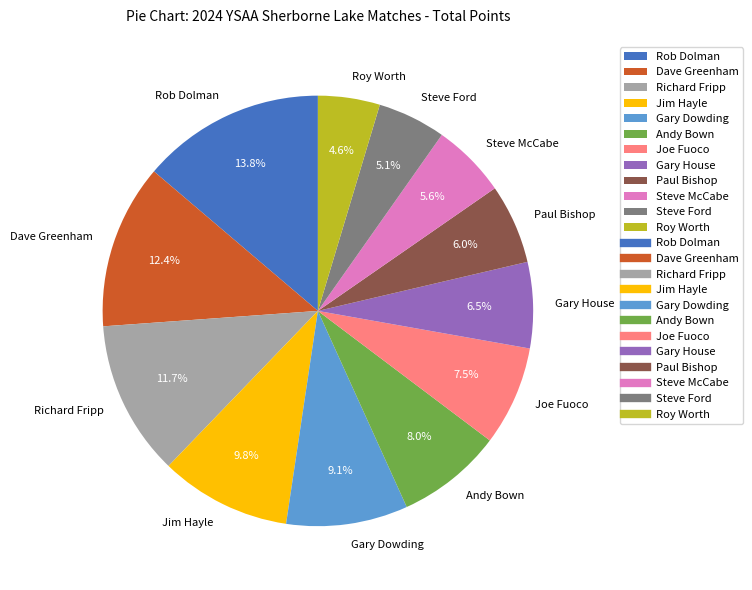

What is the largest slice in the pie chart?

Rob Dolman